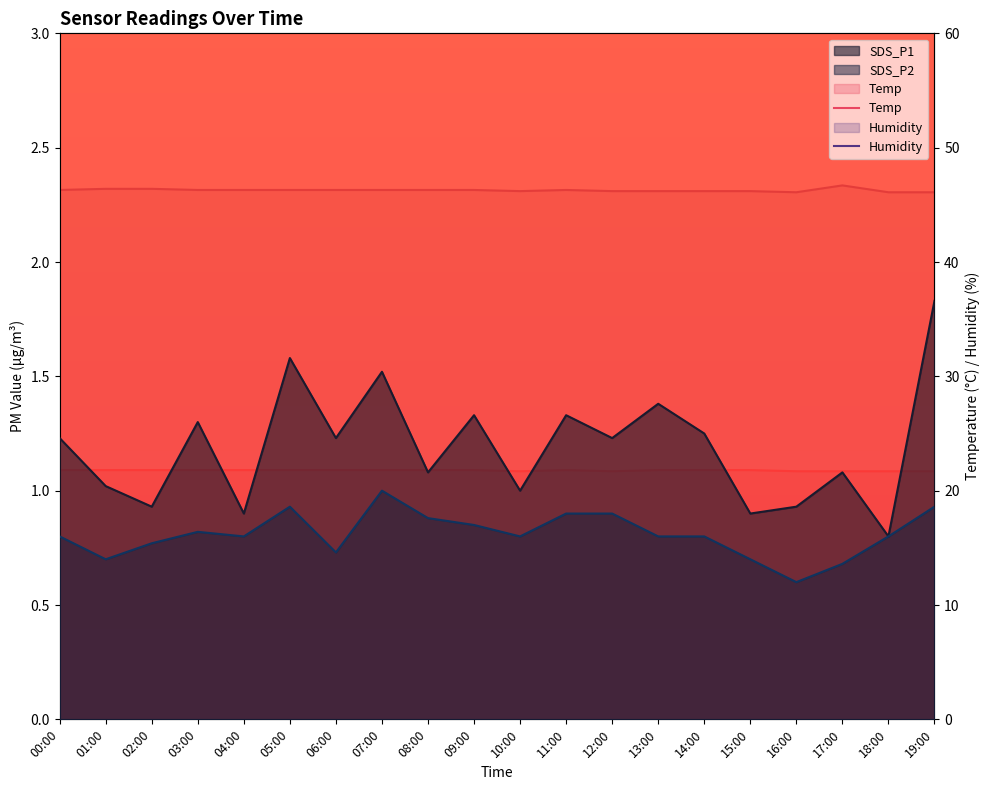

True or false: SDS_P1 and Temp cross at least once.

False